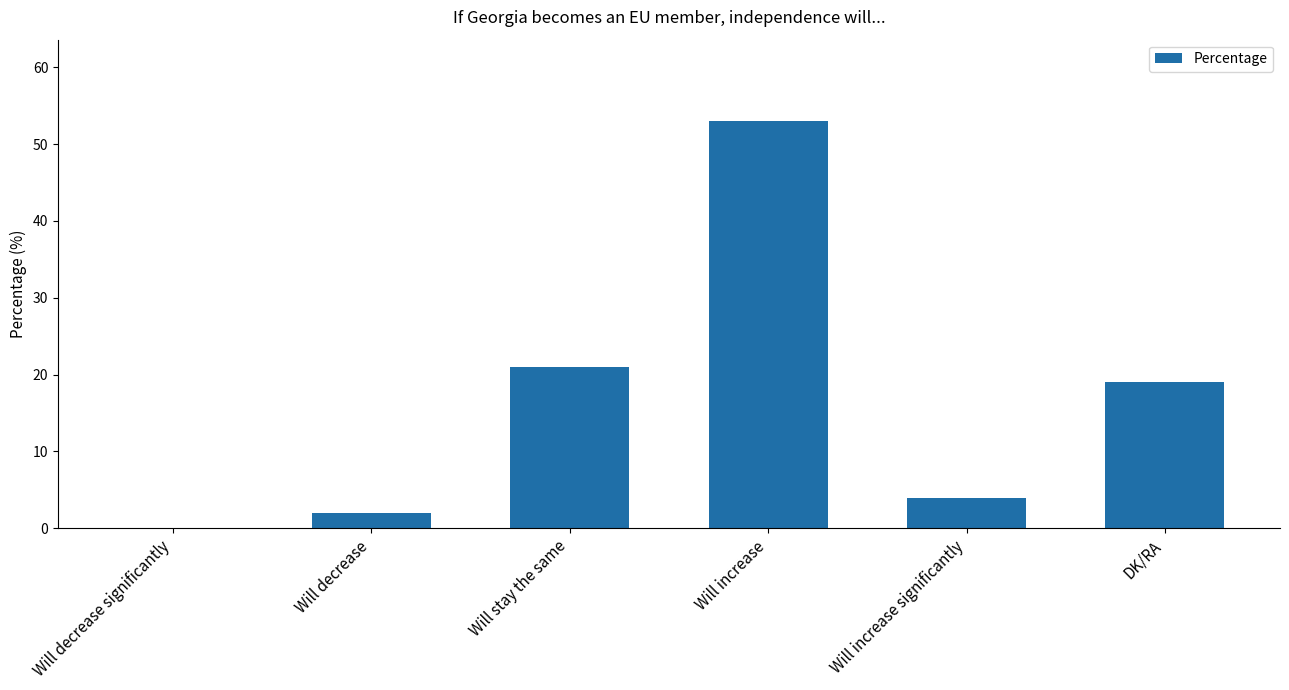

What is the difference between the values at Will decrease significantly and Will decrease?

2